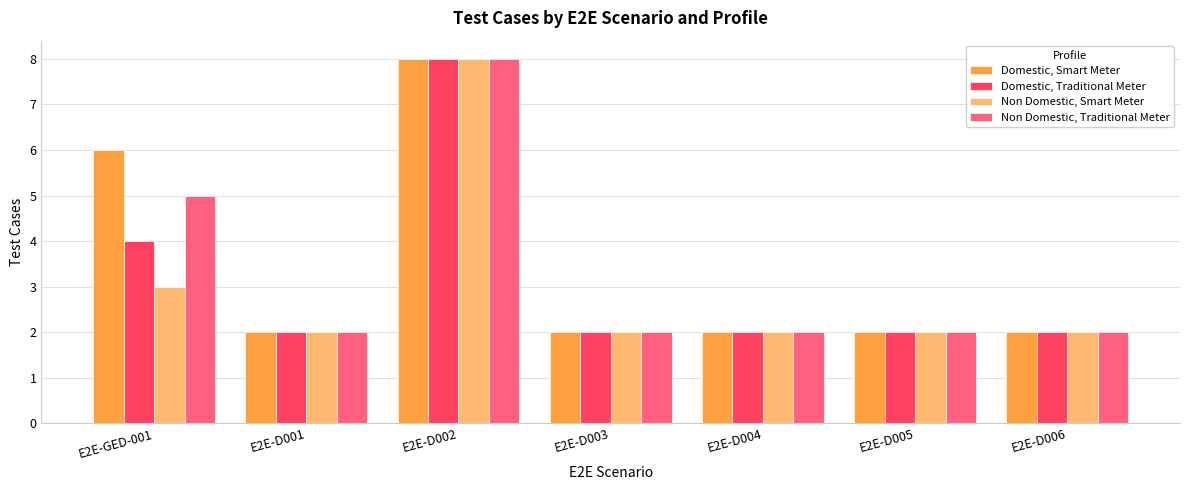

What is the value of the Domestic, Smart Meter bar at the 3rd from the left?

8